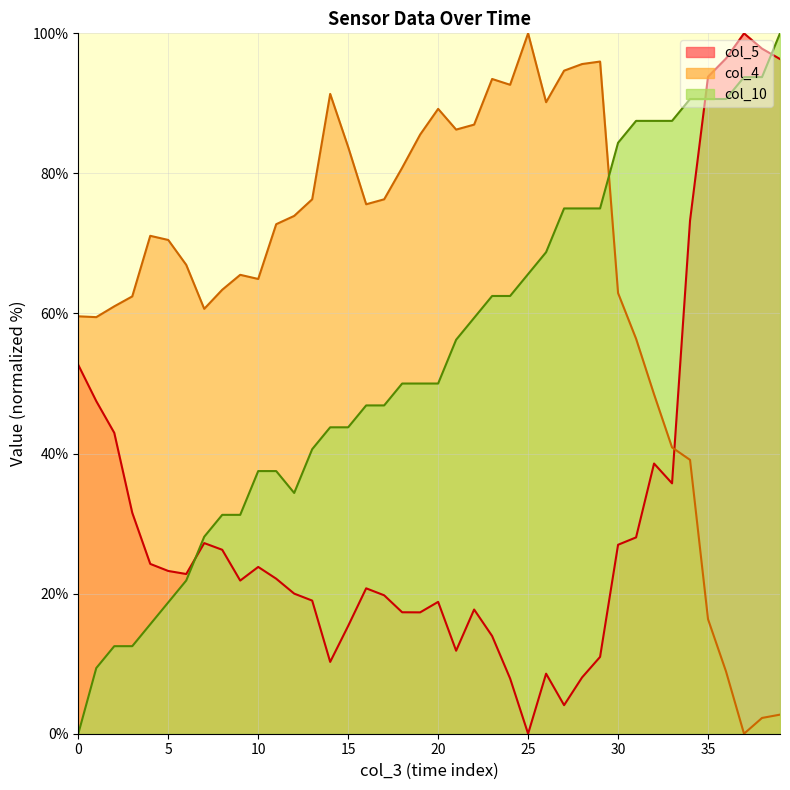

Rank the series at 37 from highest to lowest value.

col_5, col_3, col_4